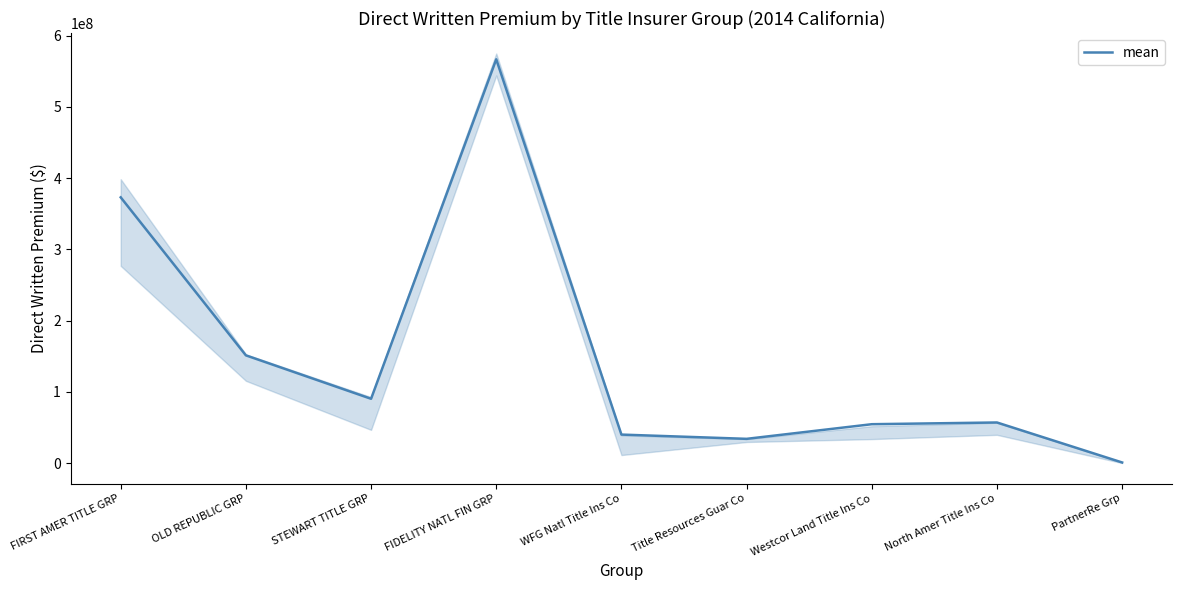

Where is the first local minimum?

STEWART TITLE GRP